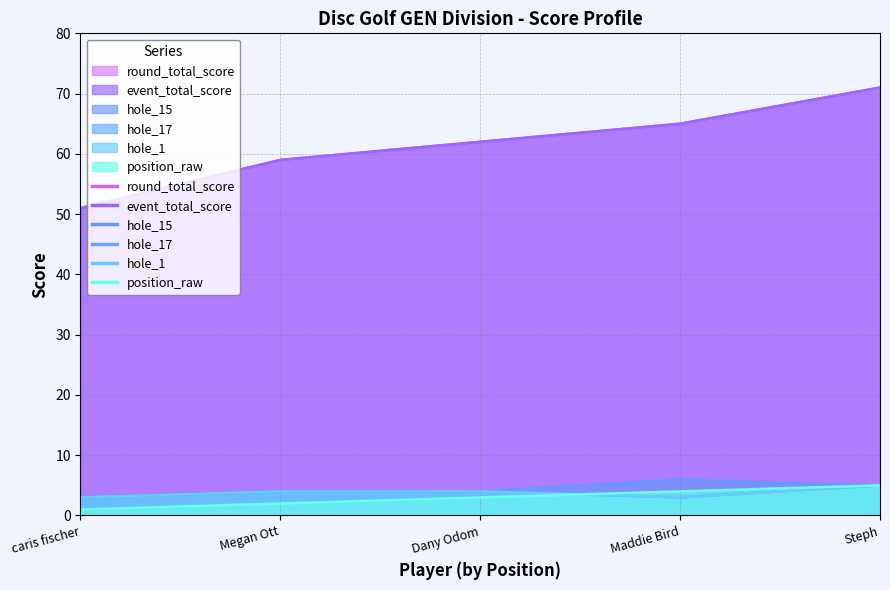

What is the value of the hole_15 point at the 1st from the left?

3